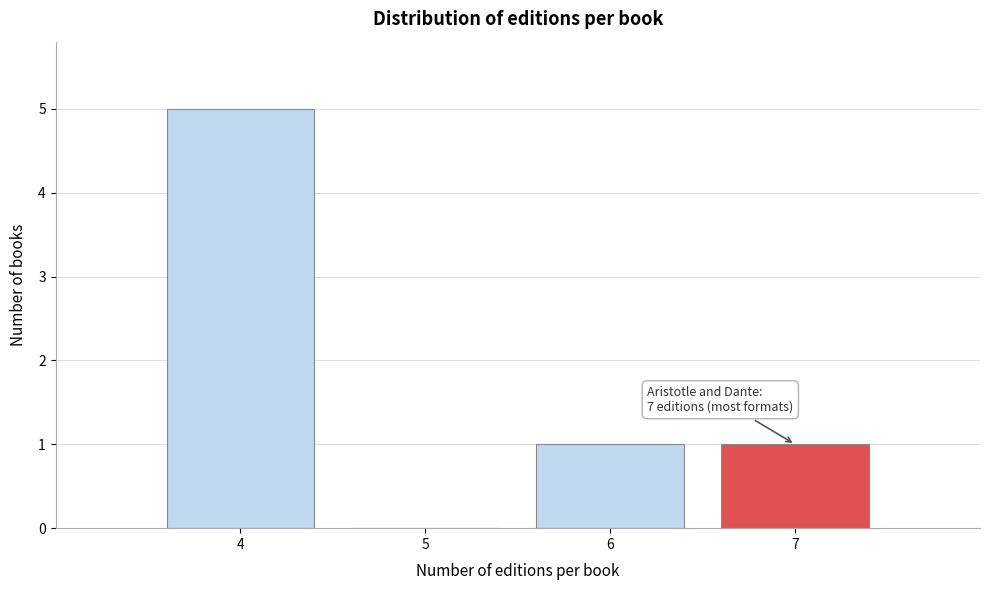

Reading left to right, list all the values displayed in this chart.

4=5	5=0	6=1	7=1